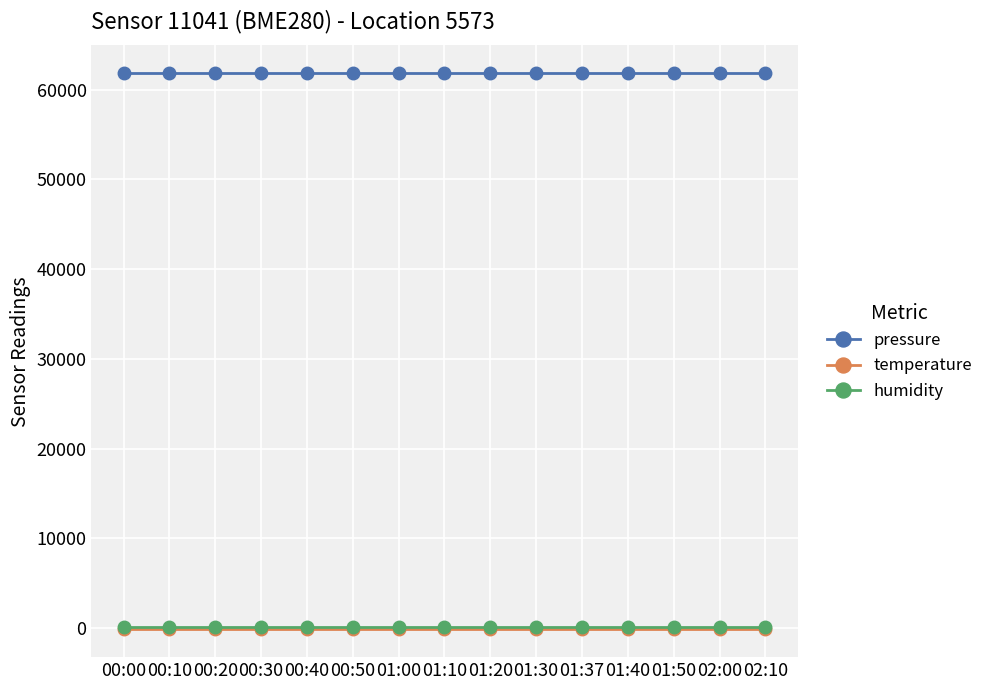

What are all the series names shown in the legend?

pressure, temperature, humidity